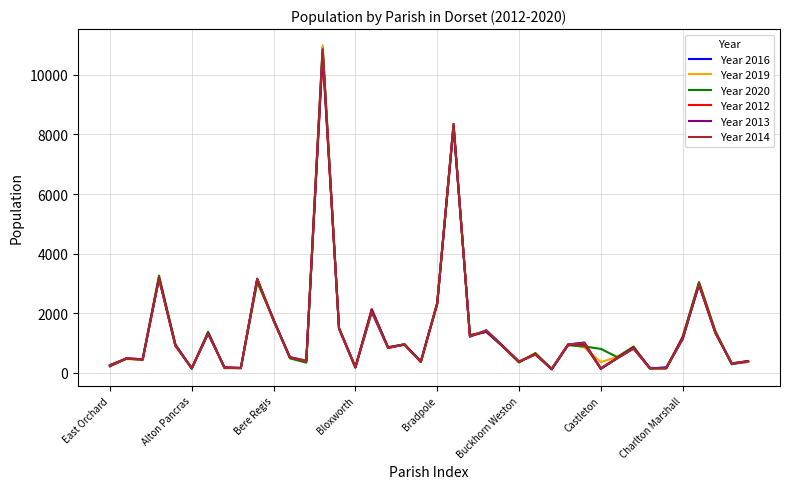

What is the maximum value shown in the chart?

10992